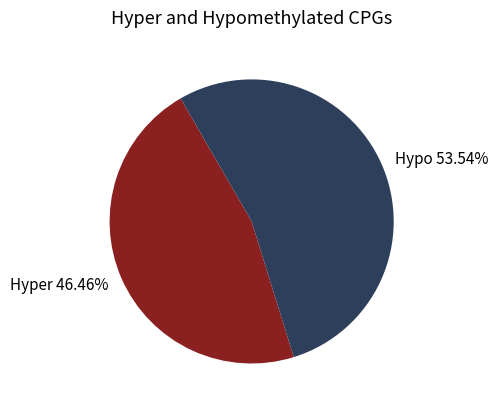

Combined, do Hyper 46.46% and Hypo 53.54% account for over 50%?

Yes